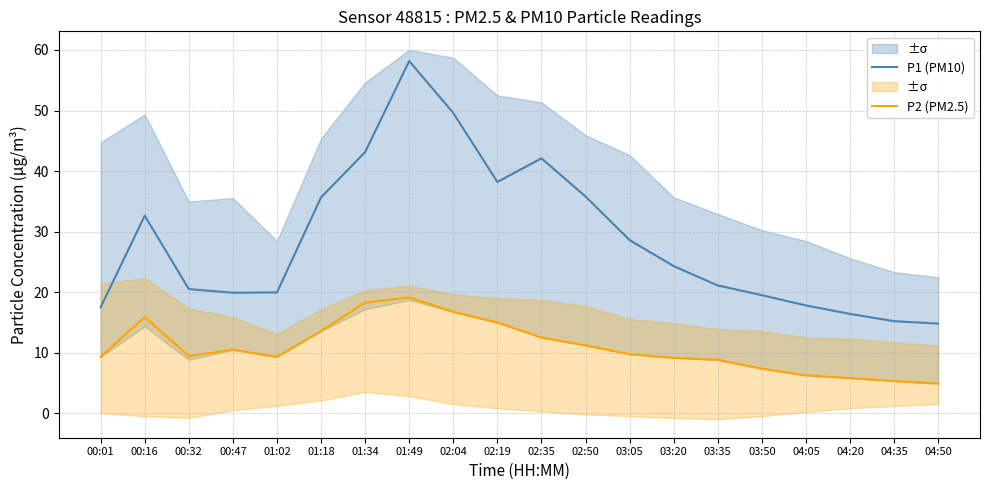

The value of P2 (PM2.5) at 04:50 is 4.9. True or false?

True